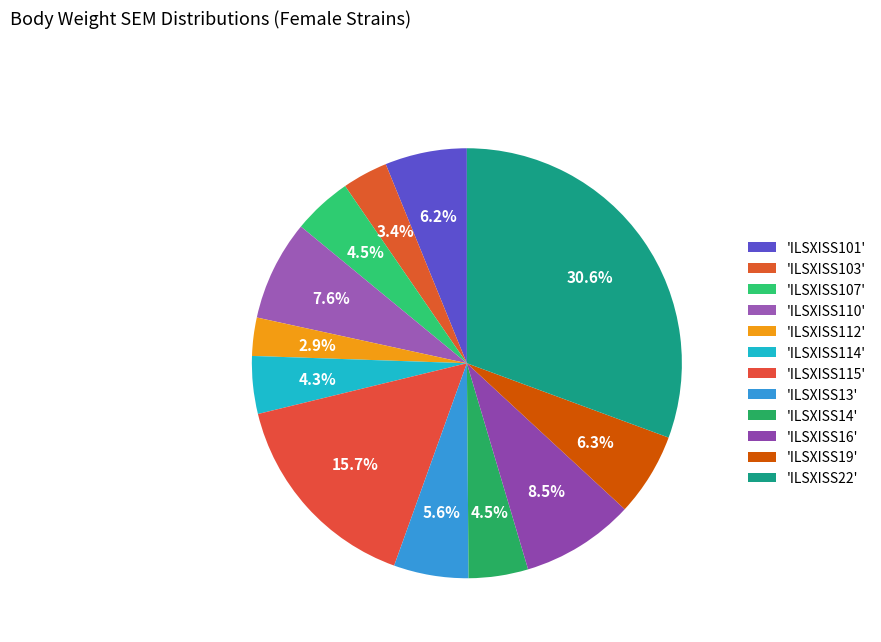

Which slice is the smallest?

ILSXISS112